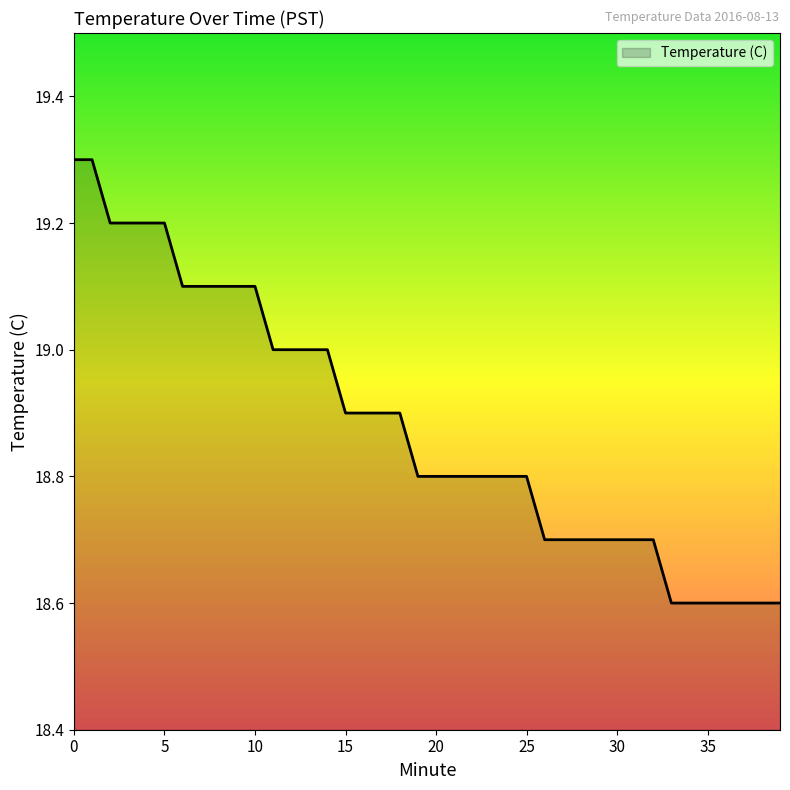

What is the minimum value shown in the chart?

18.6